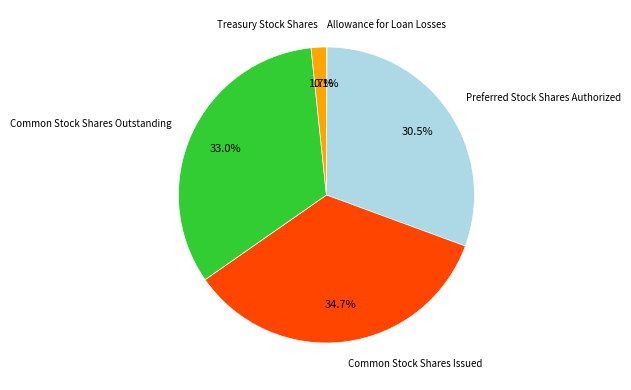

How much of the chart is everything except Preferred Stock Shares Authorized?

69.5%